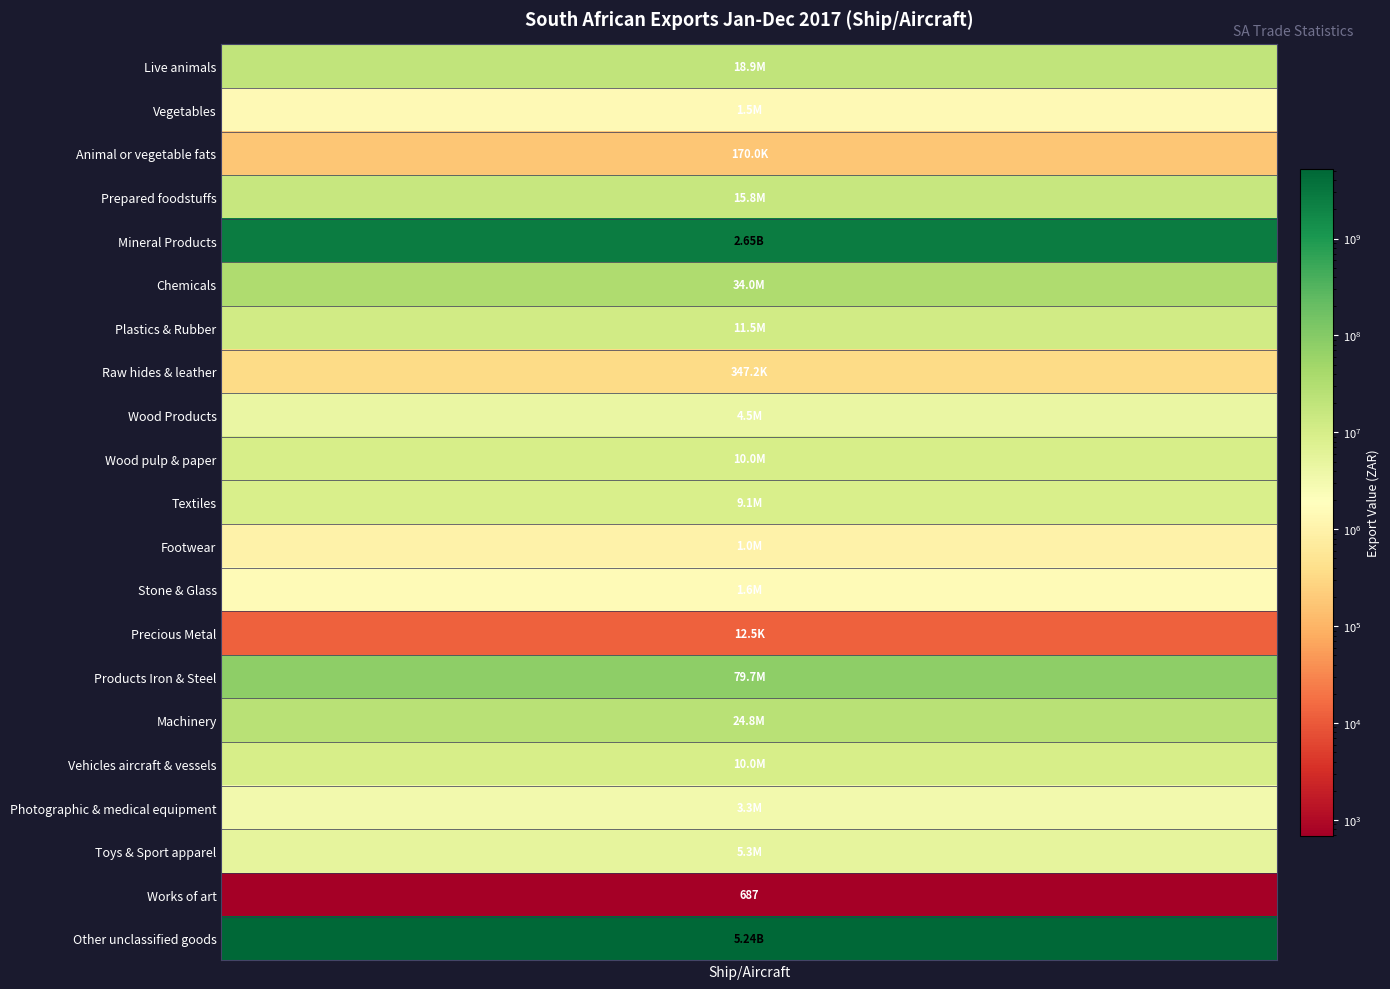

Rank the categories by value from lowest to highest.

Works of art, Precious Metal, Animal or vegetable fats, Raw hides & leather, Footwear, Vegetables, Stone & Glass, Photographic & medical equipment, Wood Products, Toys & Sport apparel, Textiles, Wood pulp & paper, Vehicles aircraft & vessels, Plastics & Rubber, Prepared foodstuffs, Live animals, Machinery, Chemicals, Products Iron & Steel, Mineral Products, Other unclassified goods